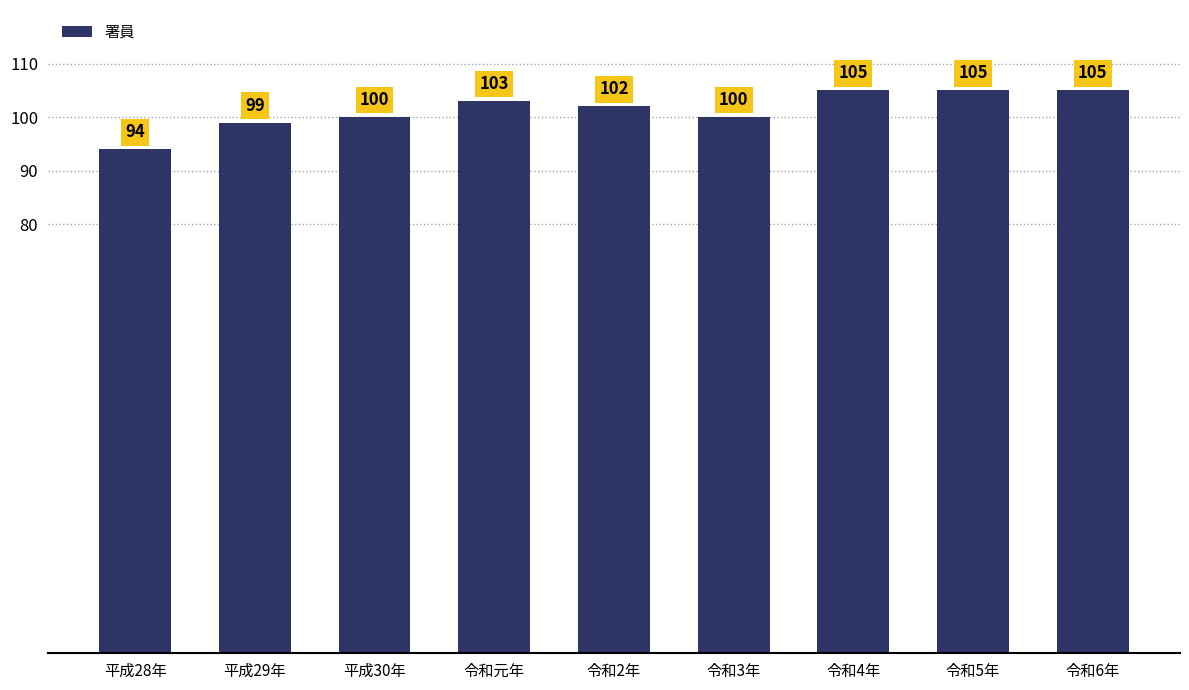

Reading left to right, extract all data points from this chart.

94	99	100	103	102	100	105	105	105